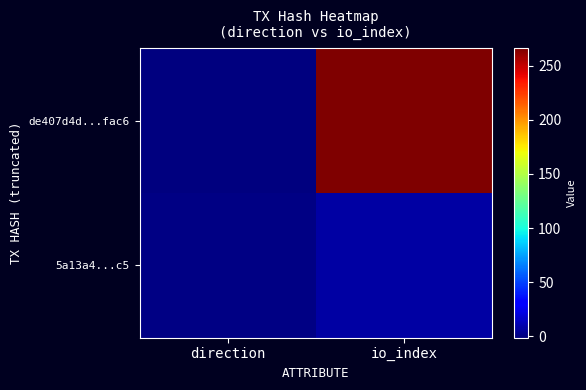

Count the number of data series in this chart.

2